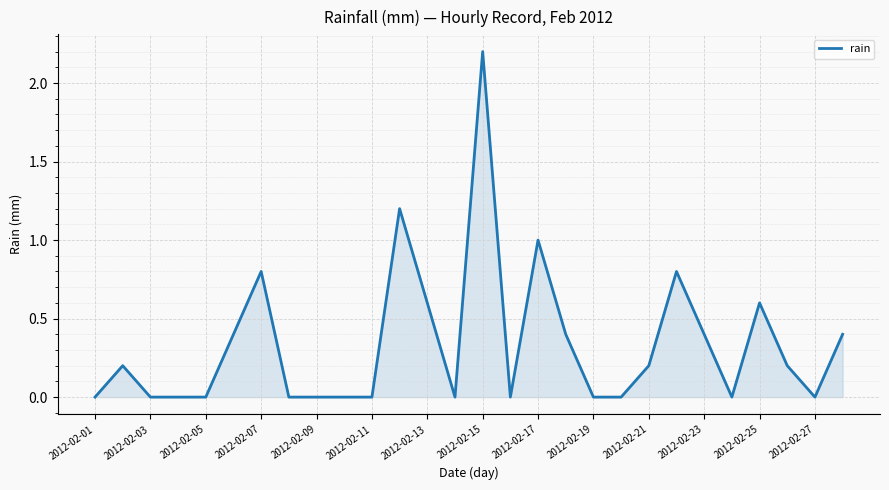

What is the greatest value displayed?

2.2